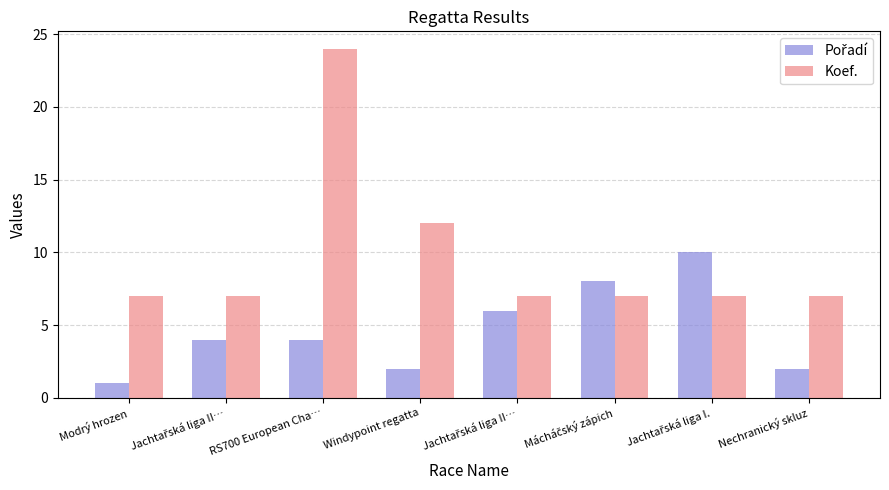

The value of Pořadí at RS700 European Cha… is 4. True or false?

True